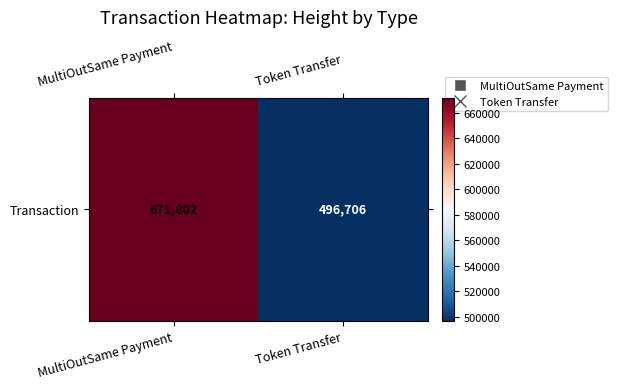

Reading left to right, extract all data points from this chart.

MultiOutSame Payment=671802	Token Transfer=496706